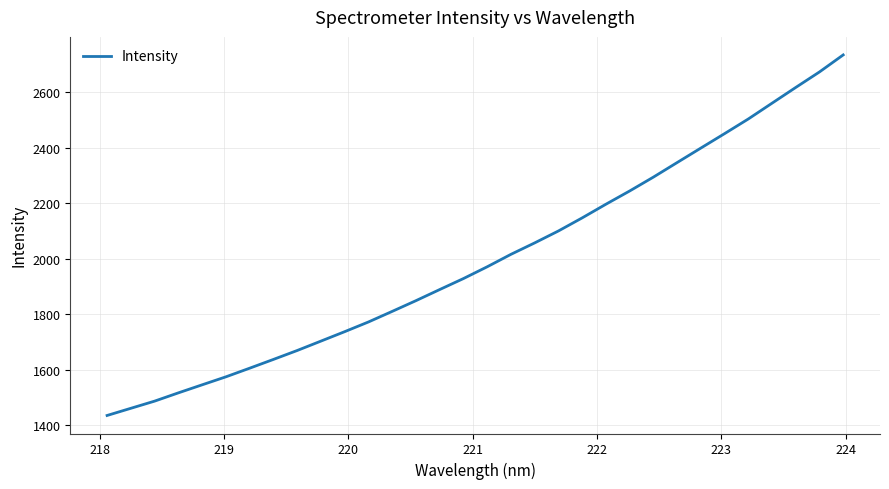

How many series are shown in this chart?

1